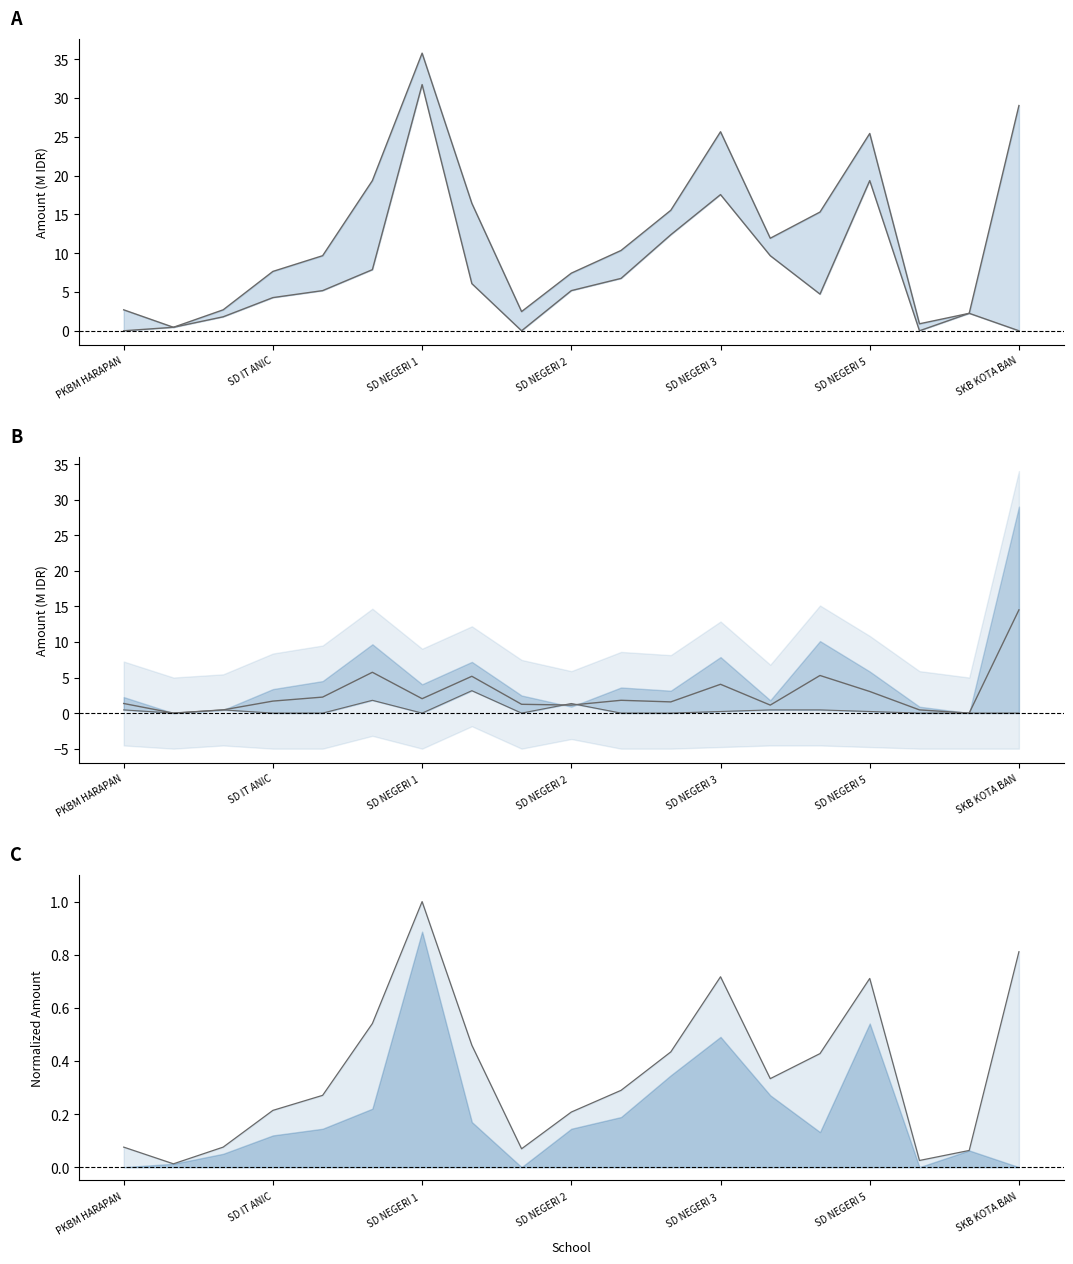

Approximately how many times larger is the value at 13 compared to 14?

0.2